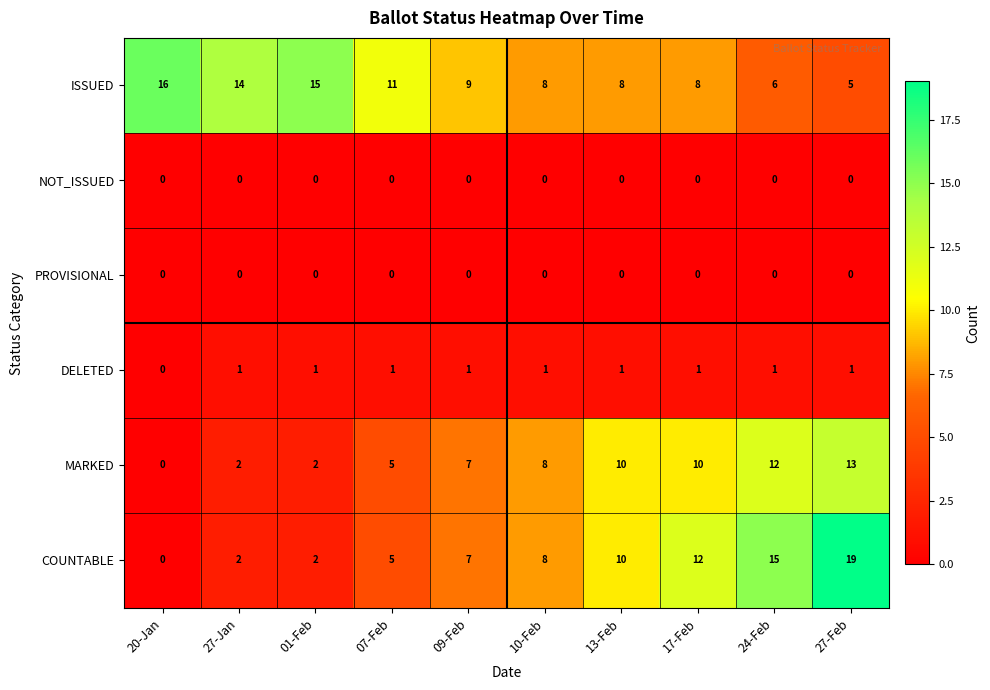

The NOT_ISSUED series shows 0 at 13-Feb. True or false?

True